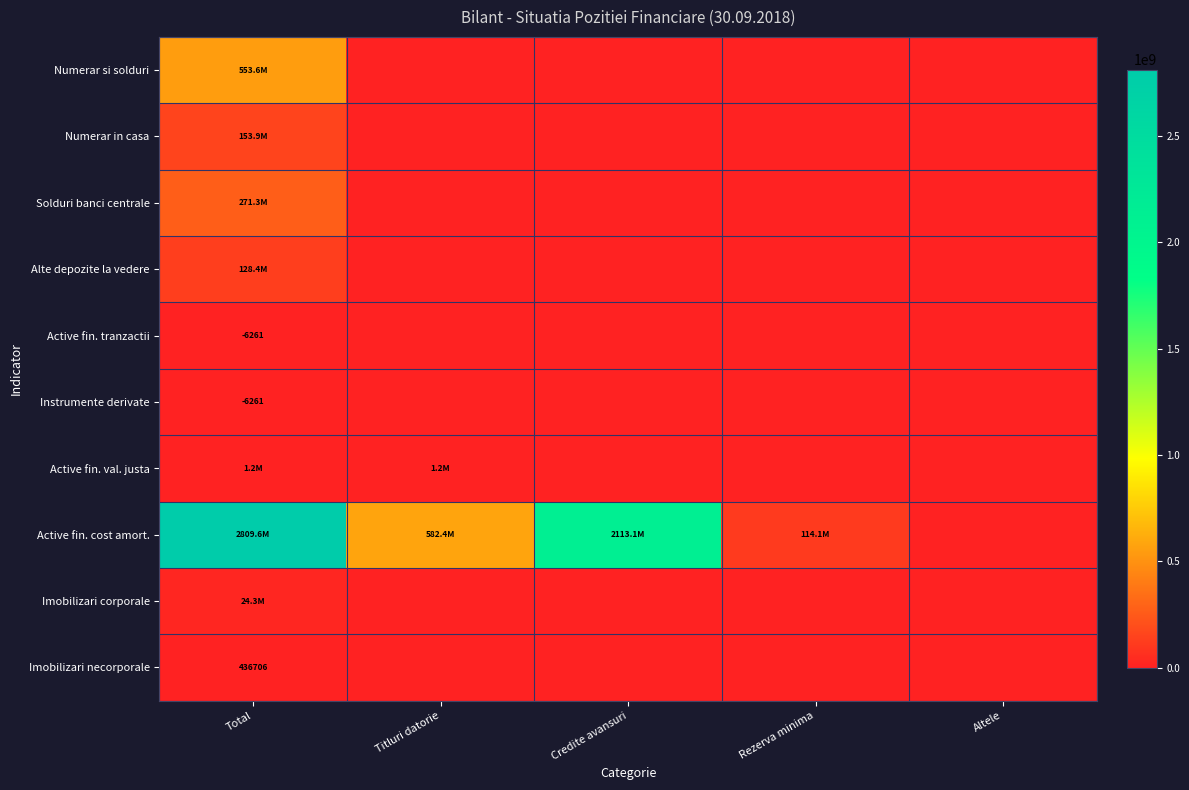

Is it true that Active fin. cost amort. equals 114090752.1 at Rezerva minima?

True